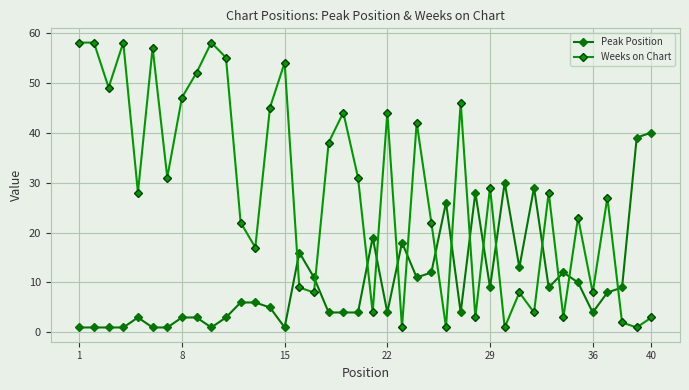

Count the number of data series in this chart.

2